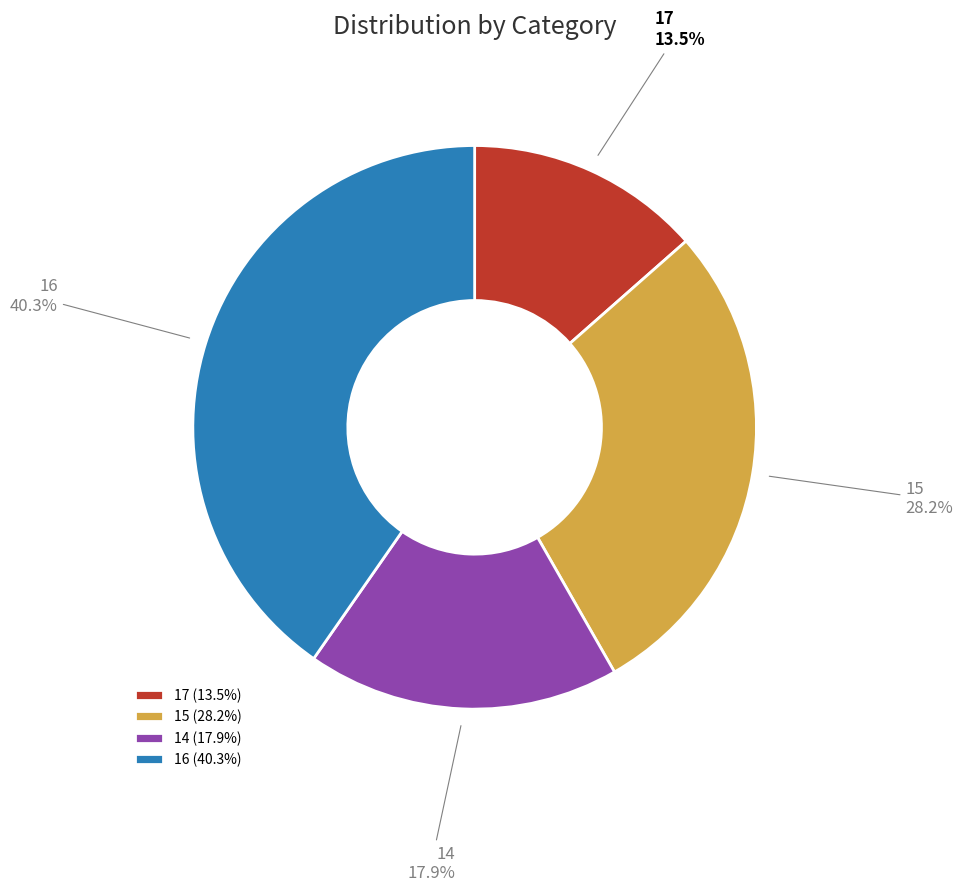

Is it true that 14 is 32% of the pie?

False